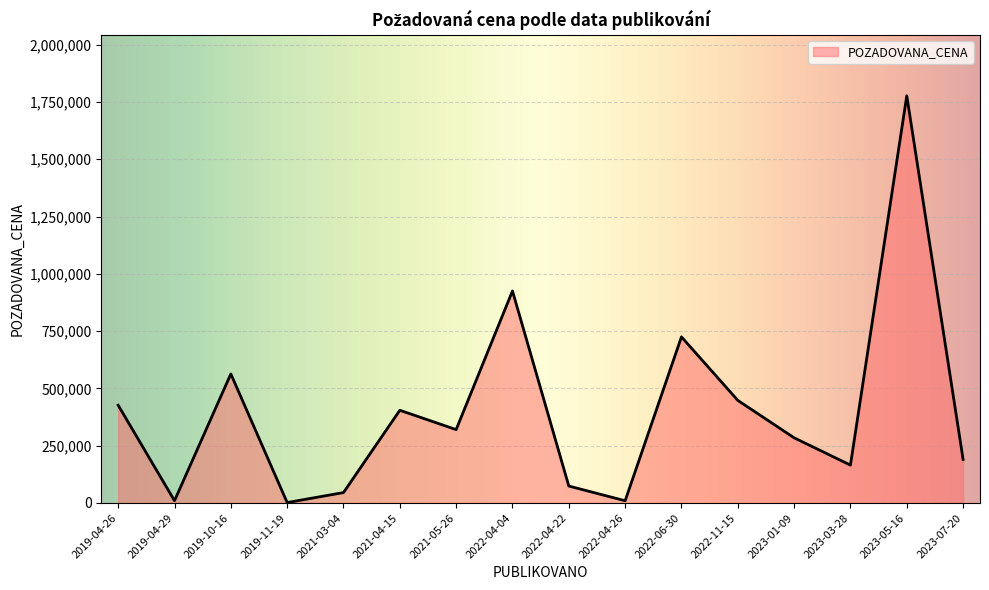

True or false: the data shows 10000 at 2019-04-29.

True